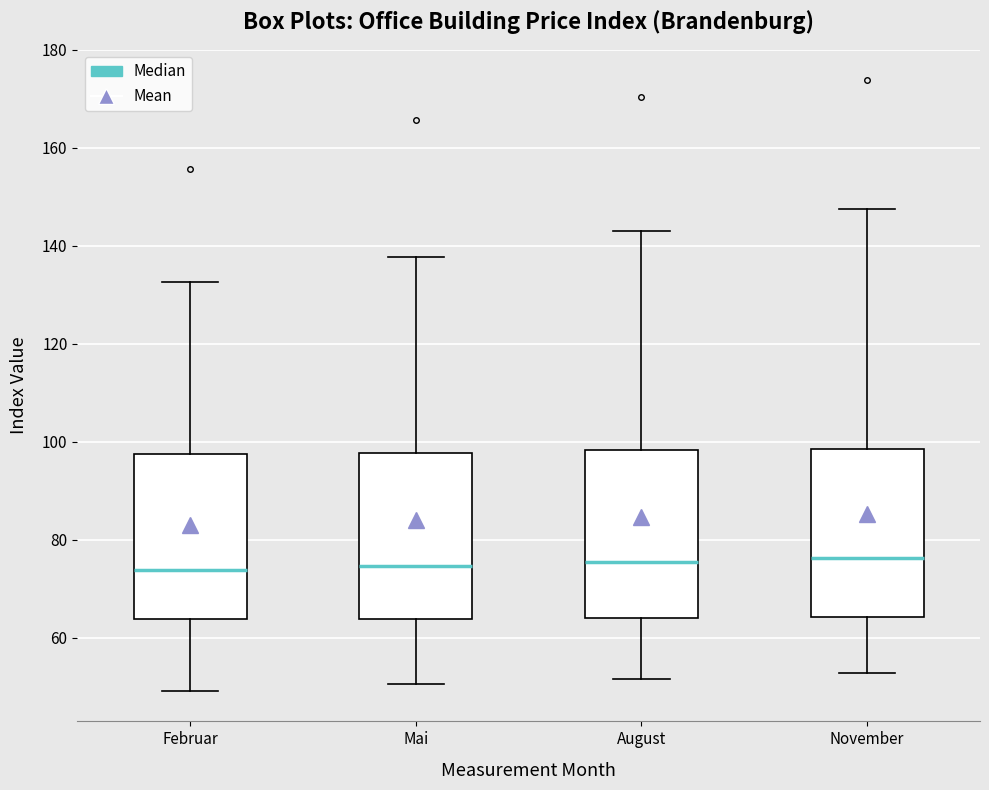

Where does the median line of the box for Februar sit on the y-axis? The values are not printed on the chart, so give them approximately, as read against the axis.

74